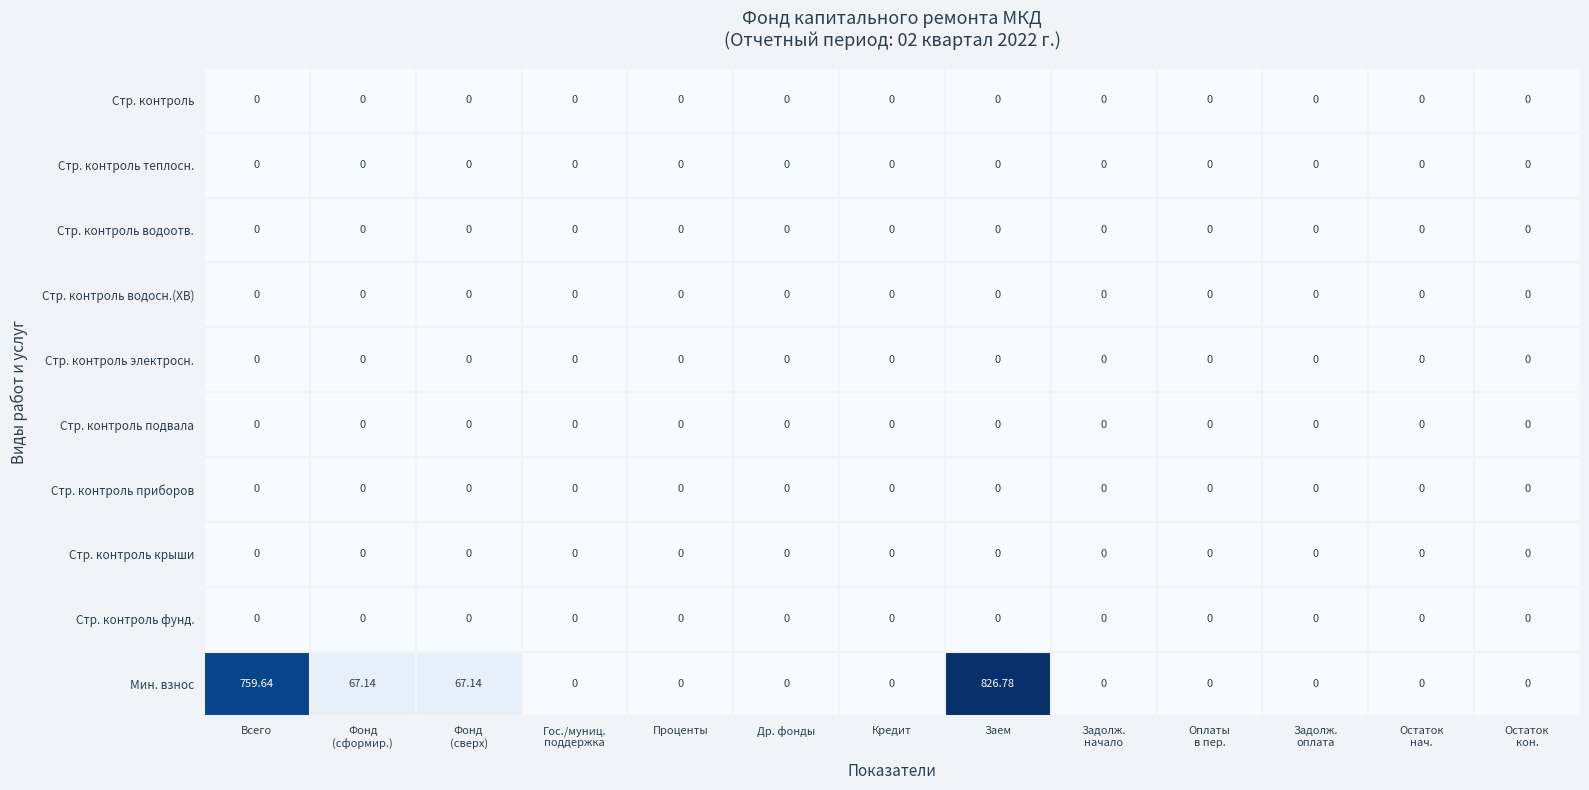

Between Фонд
(сверх) and Остаток
кон., which series saw the biggest shift?

Мин. взнос